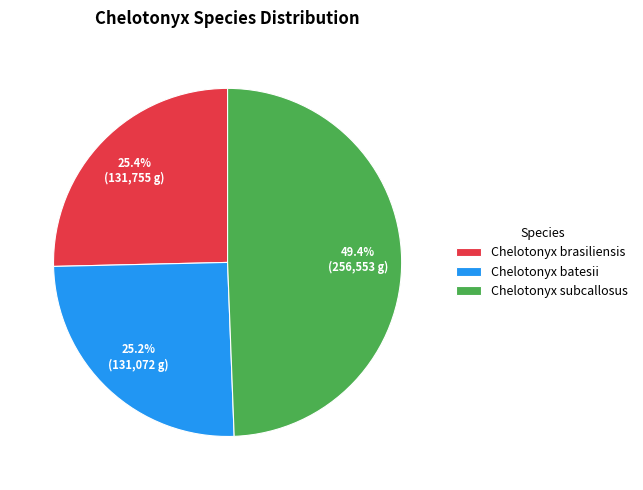

Between Chelotonyx subcallosus and Chelotonyx batesii, which is larger?

Chelotonyx subcallosus